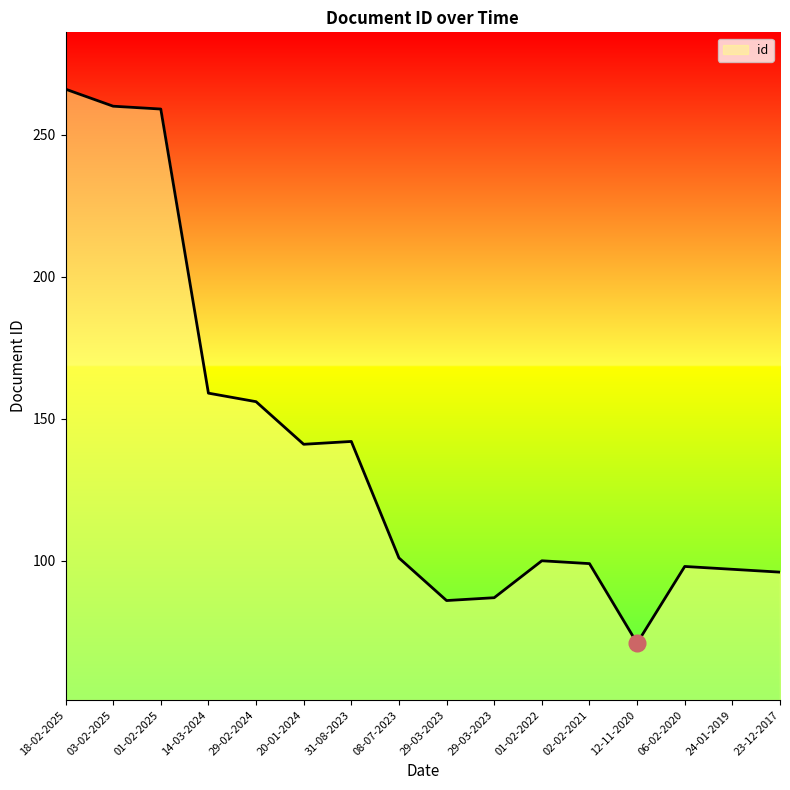

Does the chart have visible grid lines?

No